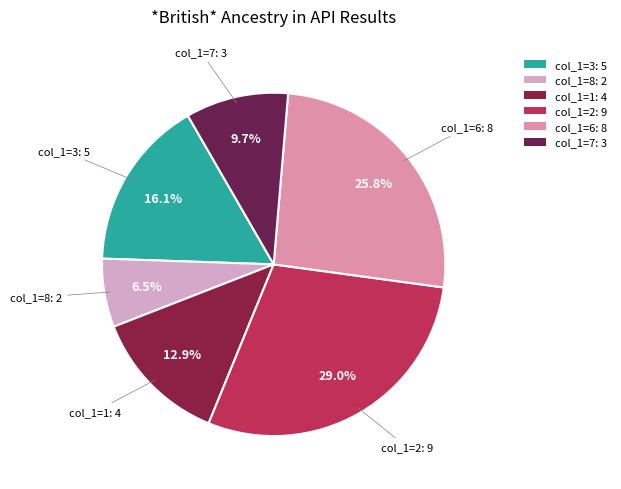

Which slice is the largest?

col_1=2: 9